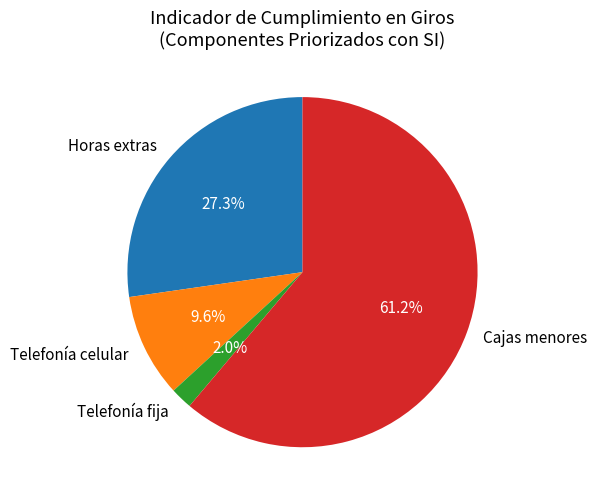

Which category has the biggest portion of the pie?

Cajas menores